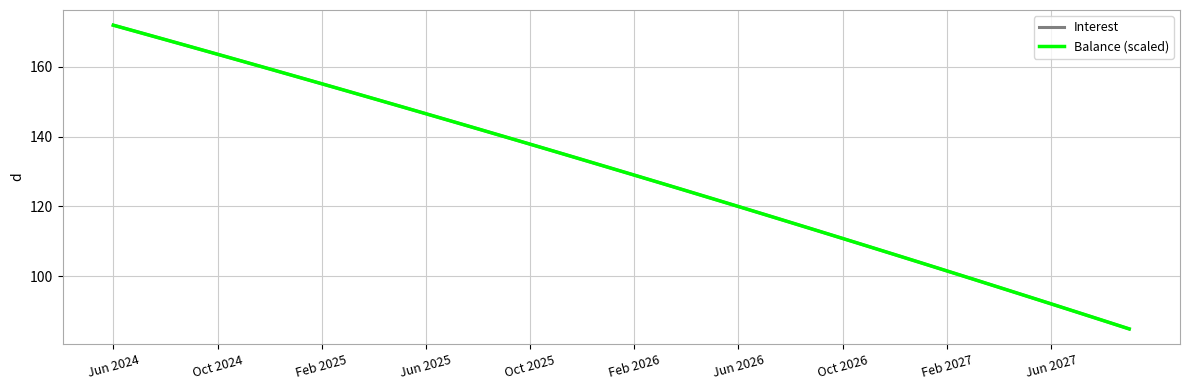

What is the smallest value displayed?

84.9